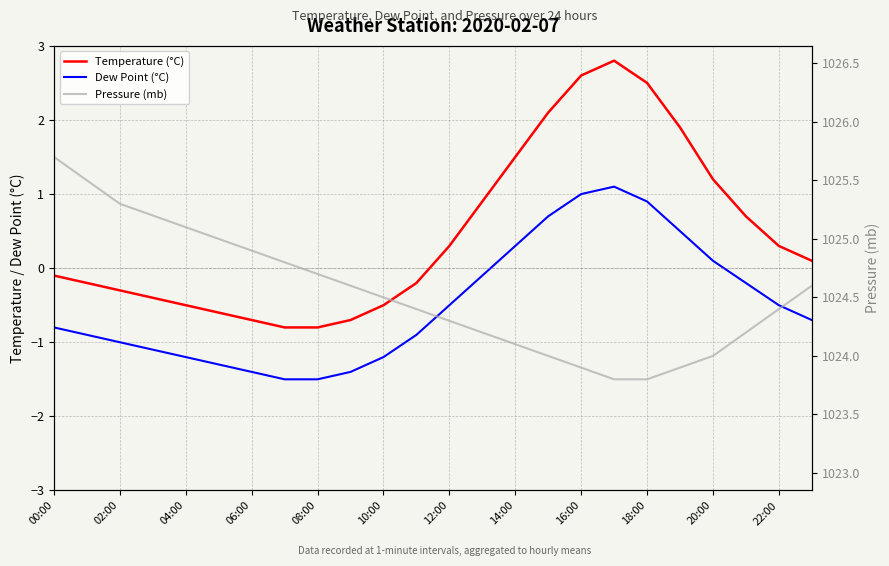

How many distinct data groups are displayed?

3